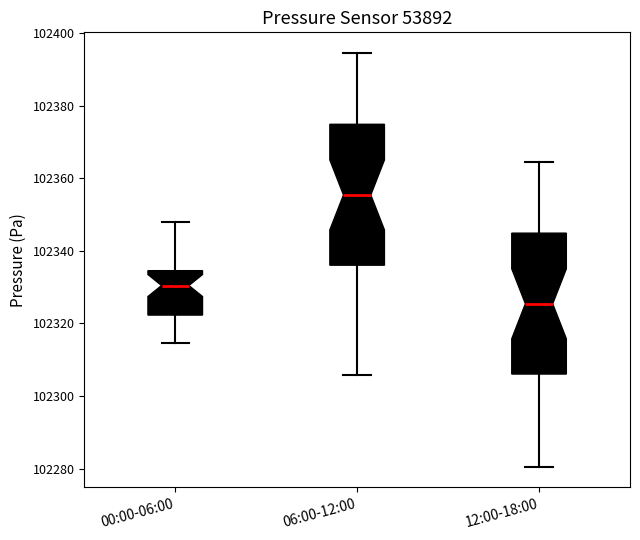

Reading left to right, read every box against the y-axis: the position of its median line, the range the box covers, and the ends of its whiskers. The values are not printed on the chart, so give them approximately, as read against the axis.

00:00-06:00: median 102330, box 102322 to 102334, whiskers 102314 to 102348
06:00-12:00: median 102356, box 102336 to 102374, whiskers 102306 to 102394
12:00-18:00: median 102326, box 102306 to 102344, whiskers 102280 to 102364